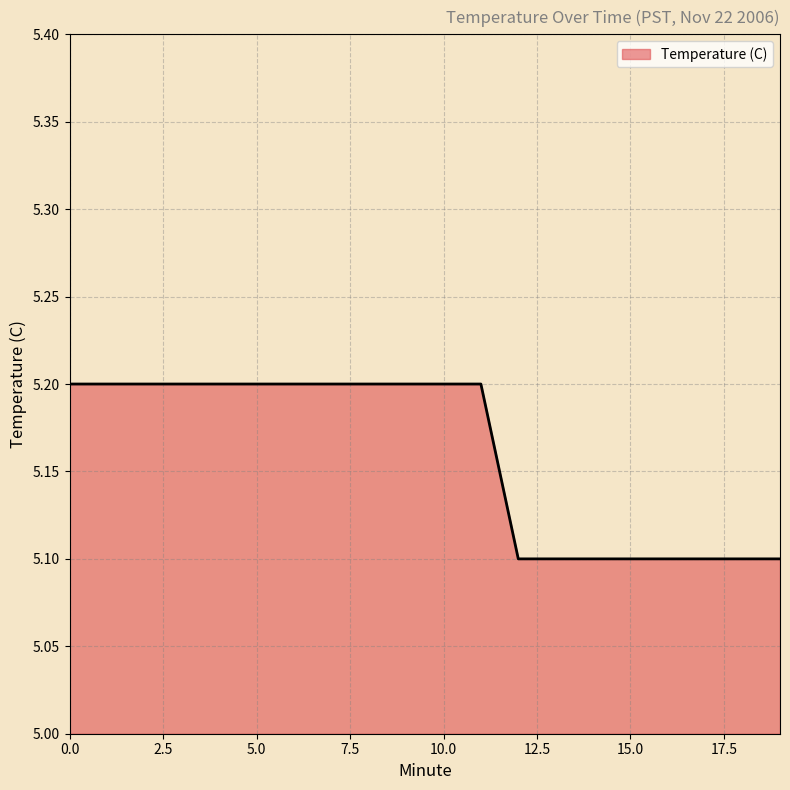

What is the smallest value displayed?

5.1